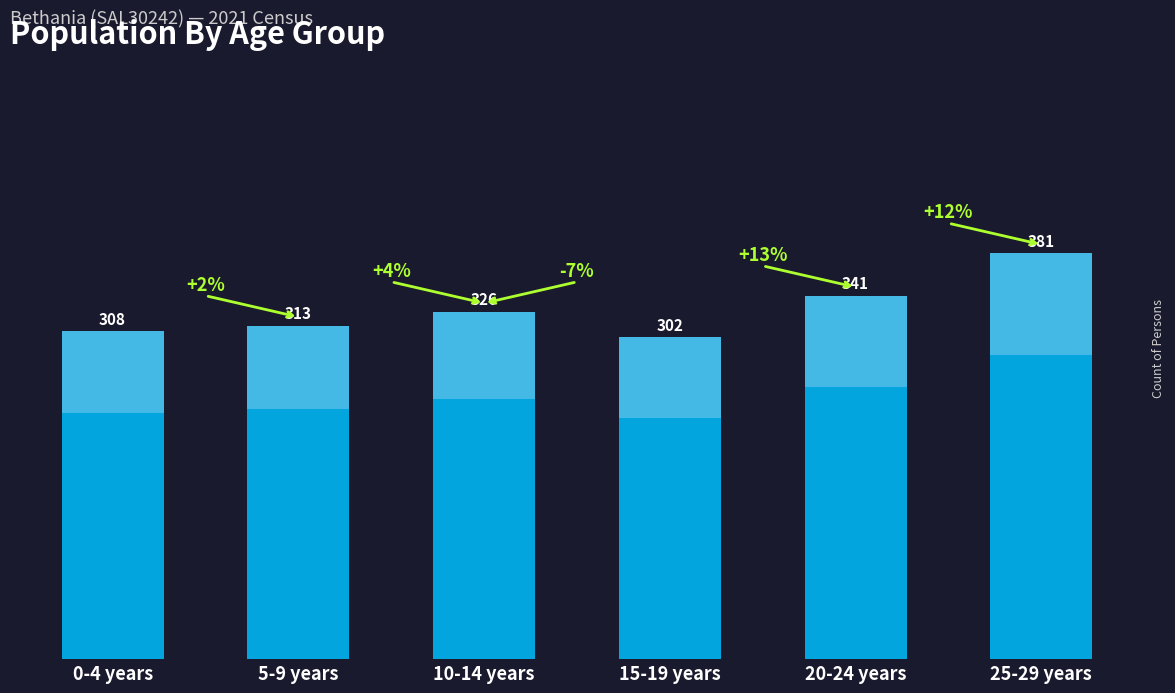

What is the difference between the maximum and minimum values?

79